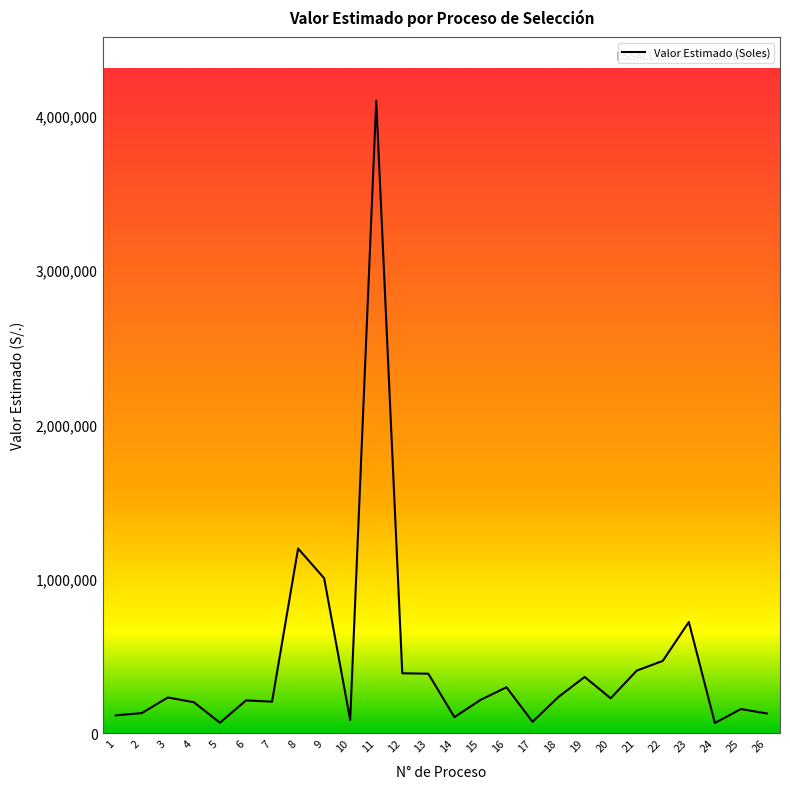

The value at 7 is 203732.5. True or false?

True